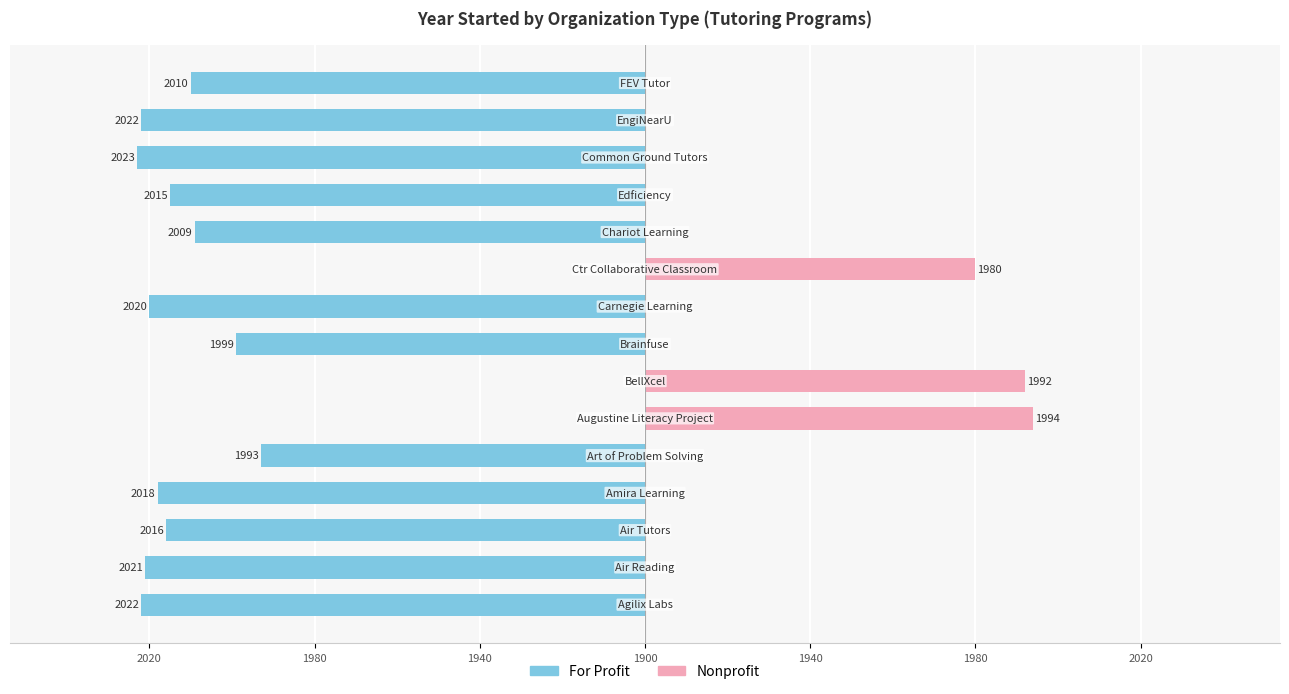

Reading left to right, transcribe all the data shown in this chart.

For Profit: -122	-121	-116	-118	-93	0	0	-99	-120	0	-109	-115	-123	-122	-110
Nonprofit: 0	0	0	0	0	94	92	0	0	80	0	0	0	0	0